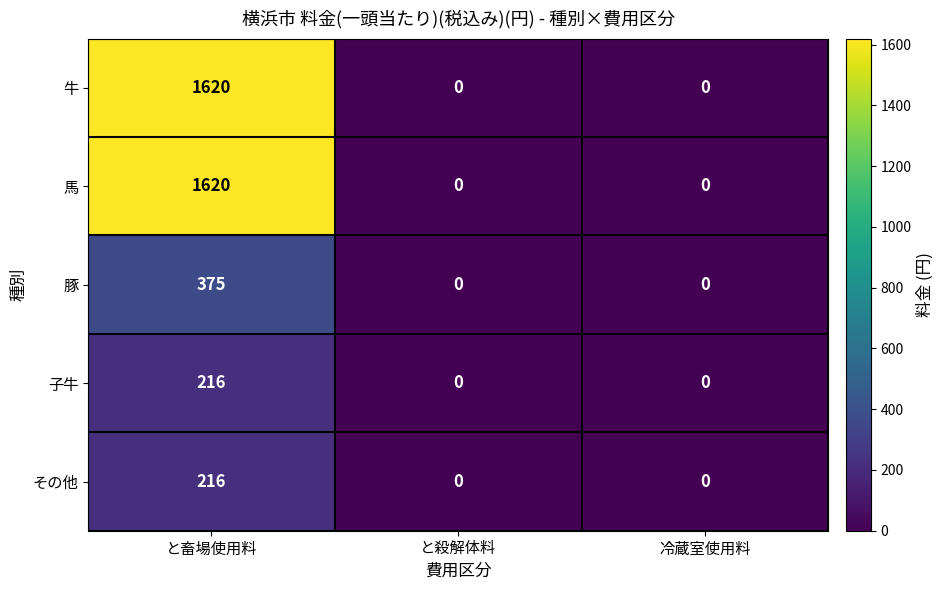

What is the difference between the highest and lowest values at と畜場使用料?

1404